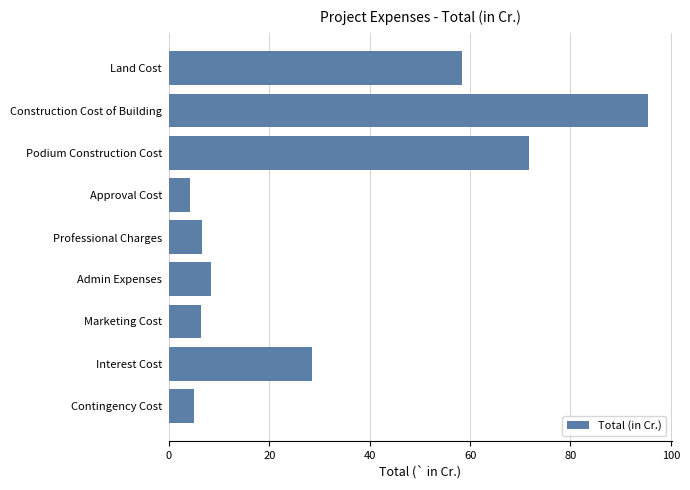

Which category has the highest value across all series?

Construction Cost of Building